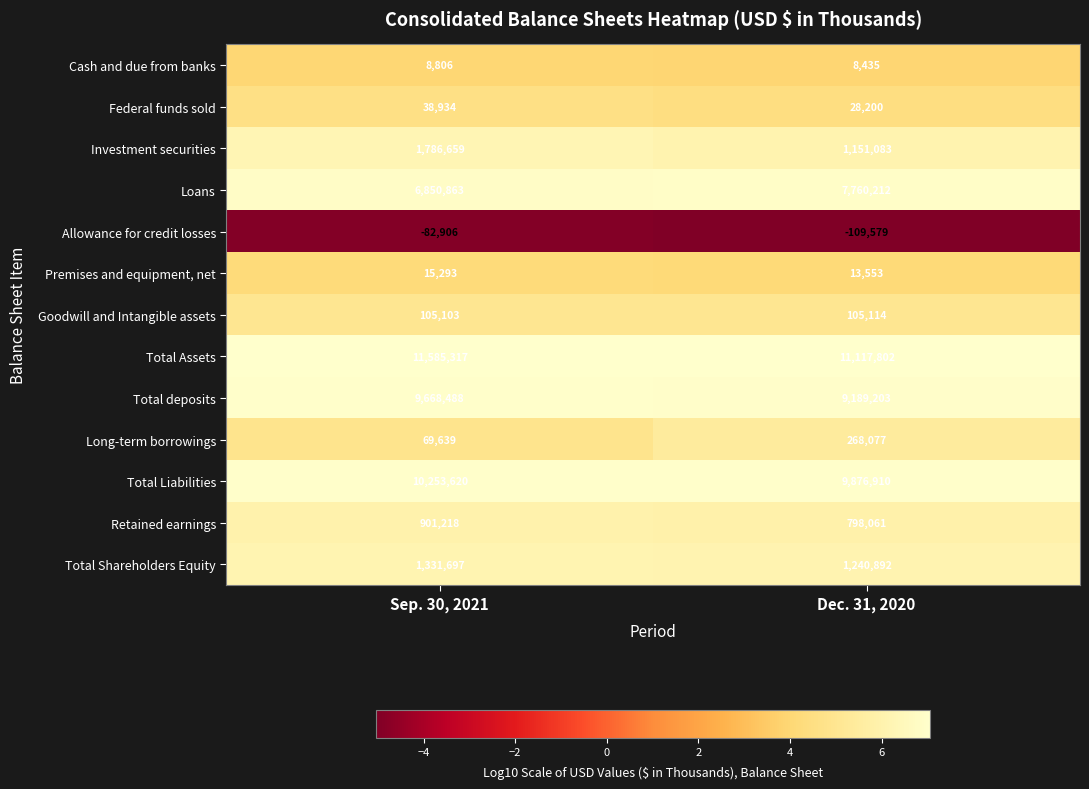

Rank the series by their maximum value, from lowest to highest.

Allowance for credit losses, Cash and due from banks, Premises and equipment, net, Federal funds sold, Goodwill and Intangible assets, Long-term borrowings, Retained earnings, Total Shareholders Equity, Investment securities, Loans, Total deposits, Total Liabilities, Total Assets